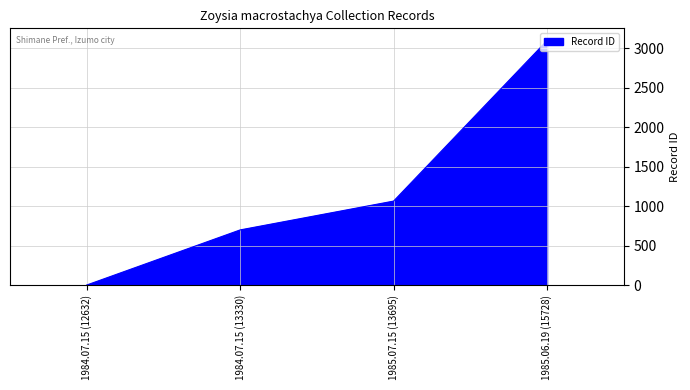

Count the values in the range 698 to 3096.

3